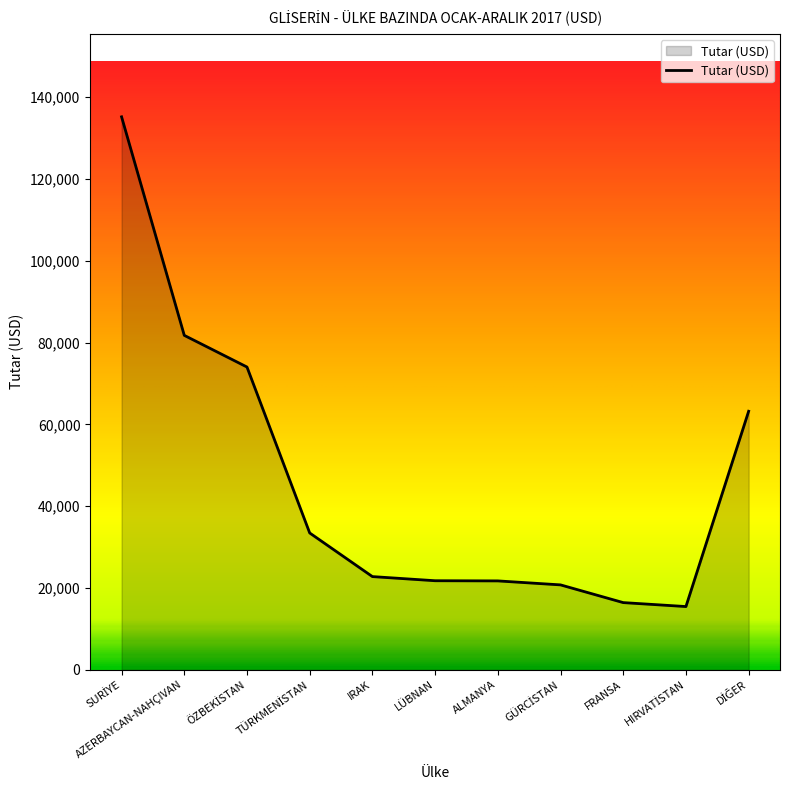

What is the approximate value at ALMANYA?

21741.7